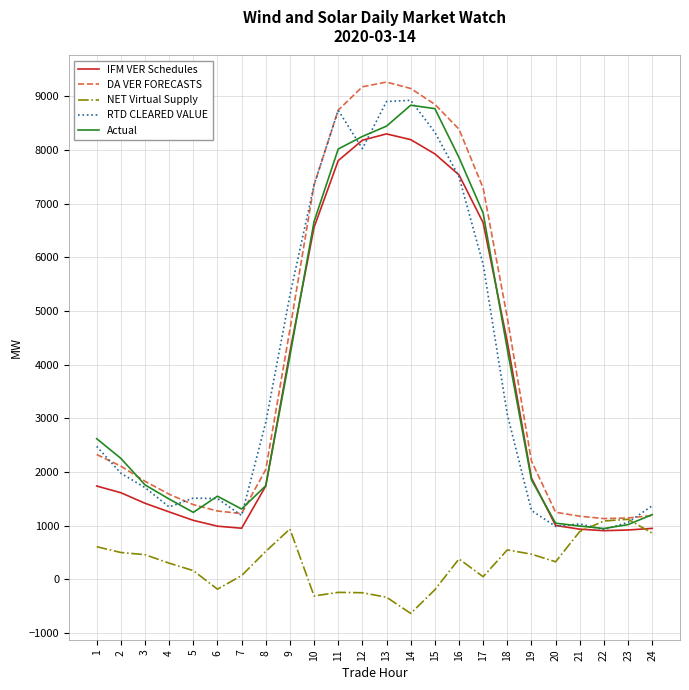

Is it true that IFM VER Schedules equals 1711.0 at 20?

False